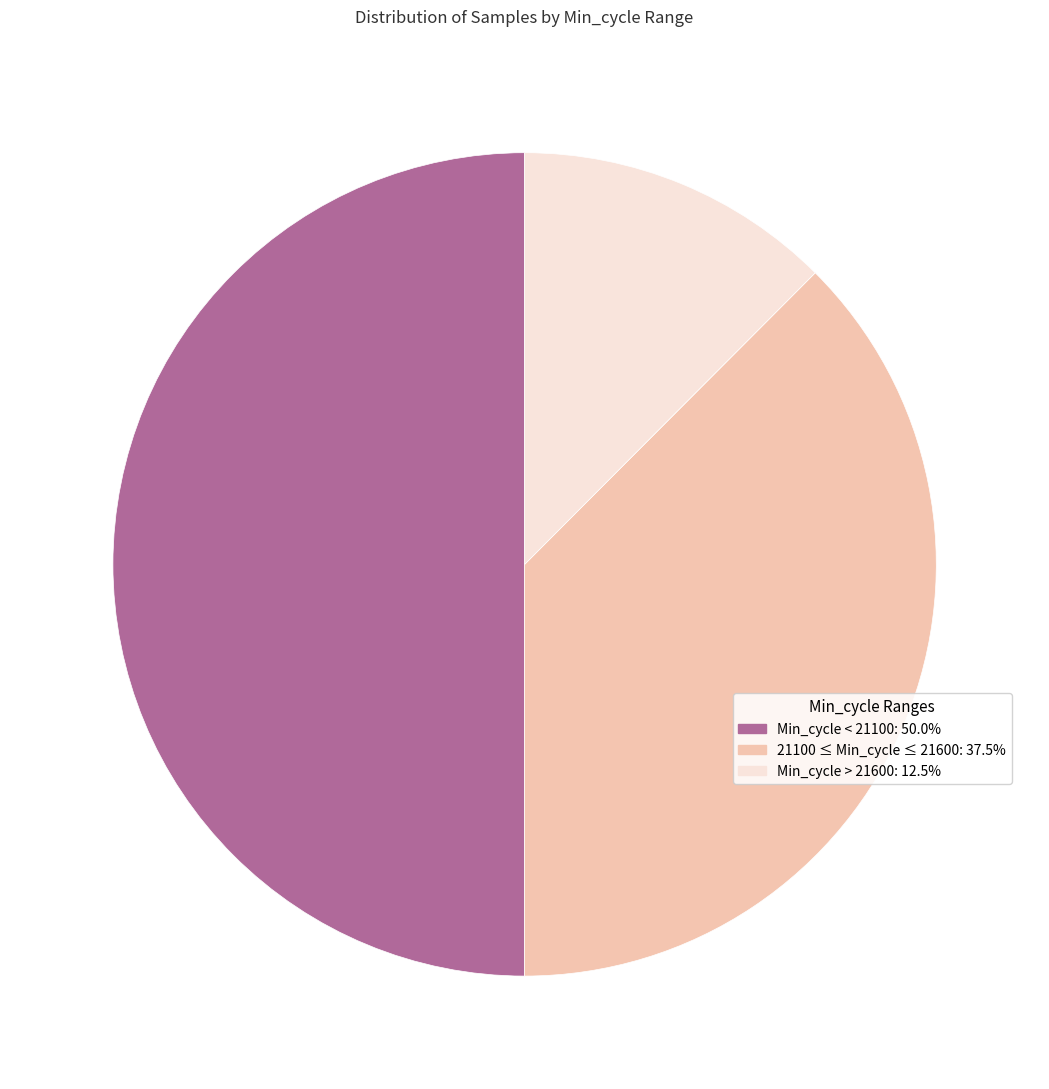

Does 21100 ≤ Min_cycle ≤ 21600: 37.5% represent more than half of the total?

No